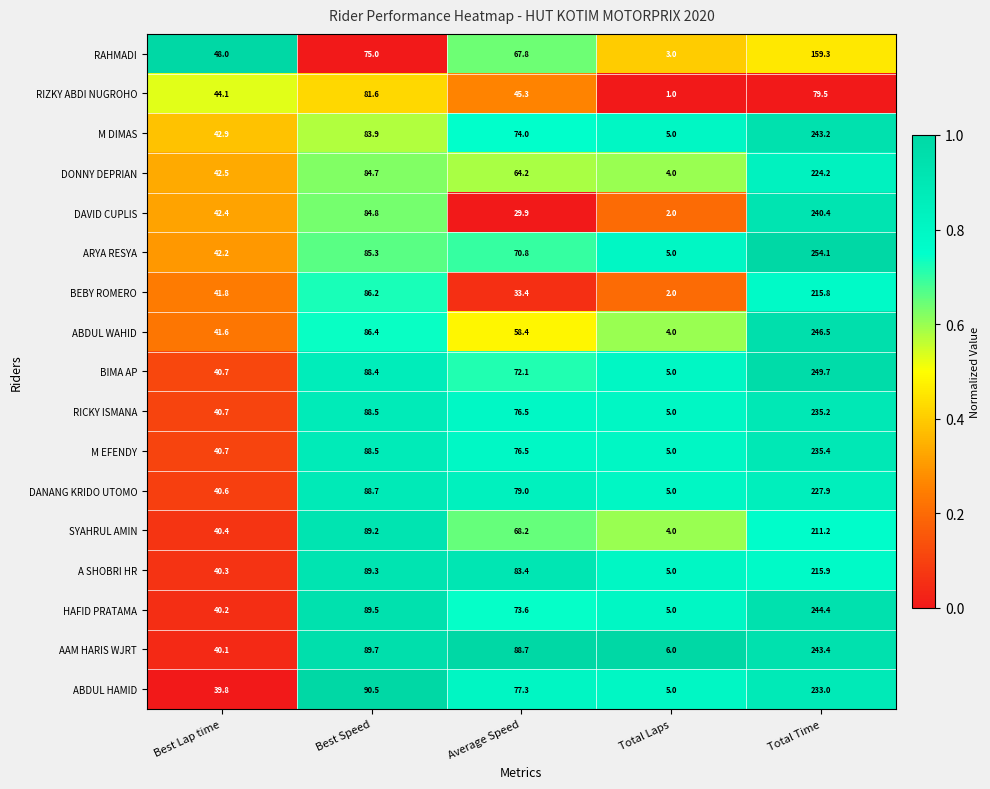

What is the spread (max minus min) of values at Best Speed?

15.5